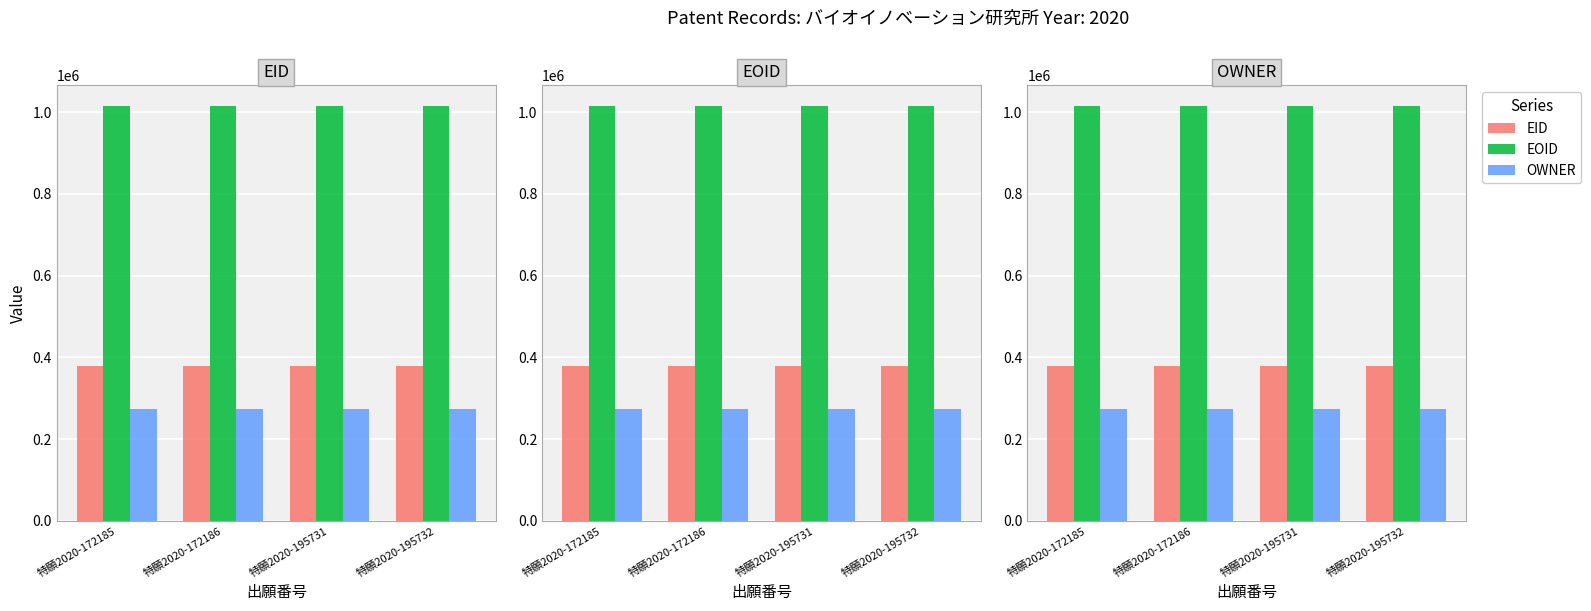

What is the smallest value displayed?

274817